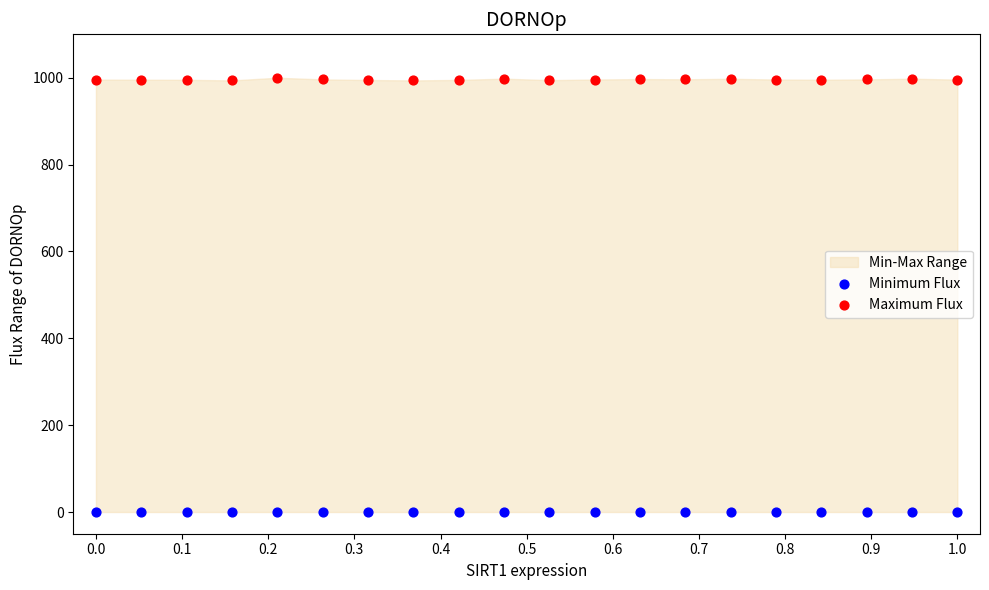

Which series reaches the minimum Y coordinate?

Minimum Flux